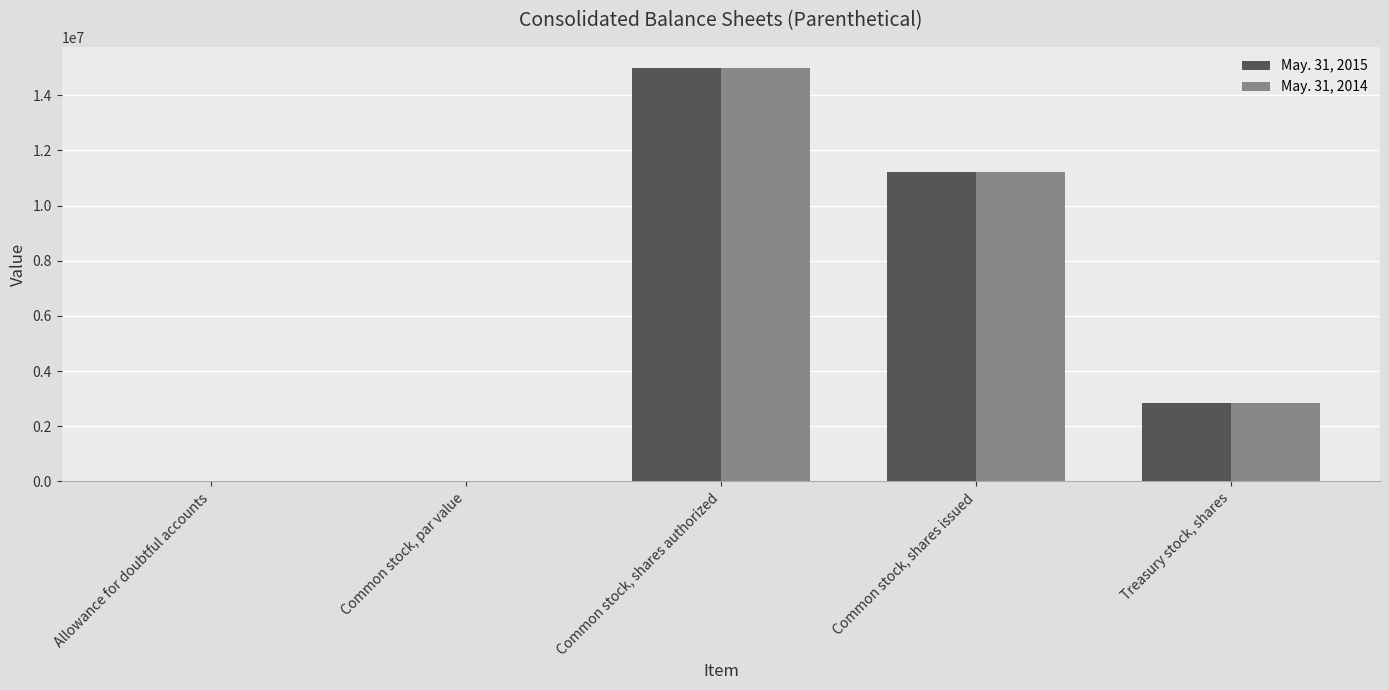

How many distinct data groups are displayed?

2